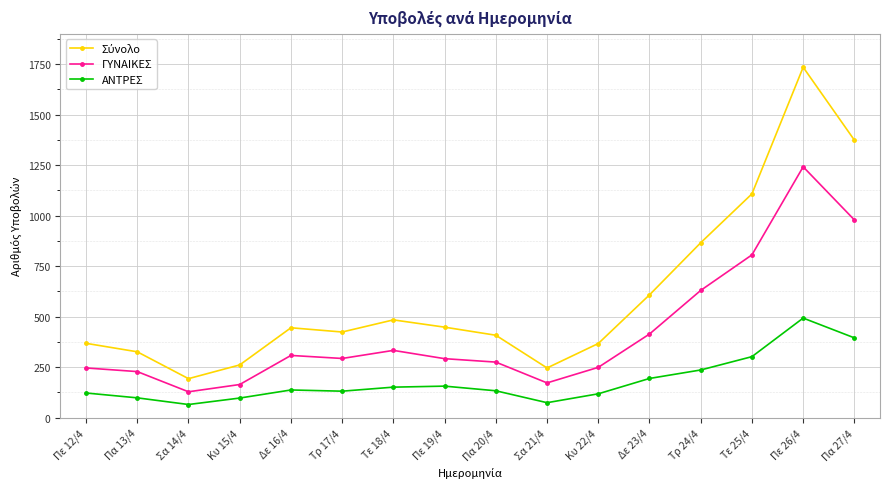

What is the difference between the second highest and minimum values in the ΓΥΝΑΙΚΕΣ series?

851